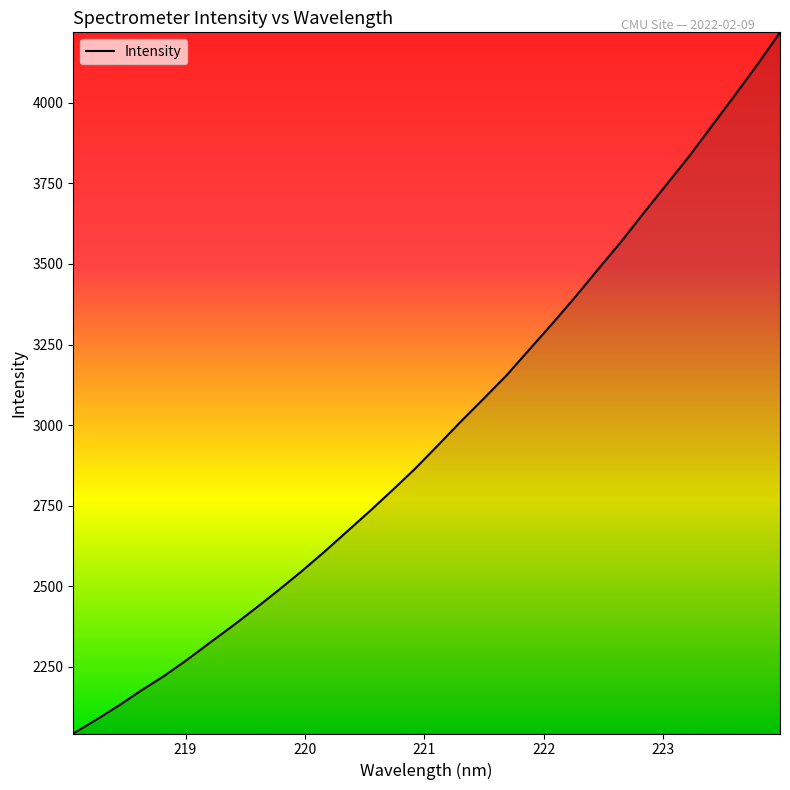

True or false: the data has more than 1 interior local peaks.

False